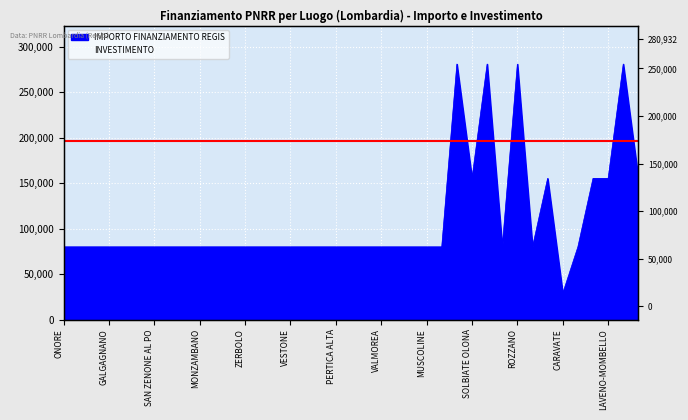

How many interior local valleys (lower than both neighbors) does the data have?

4